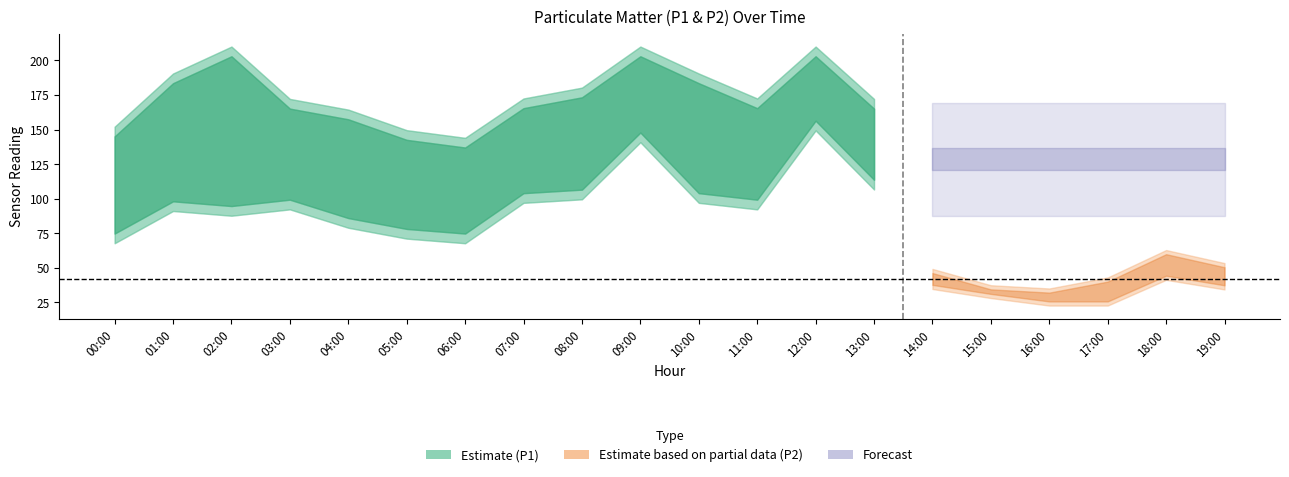

Which label corresponds to the largest value in the chart?

09:00